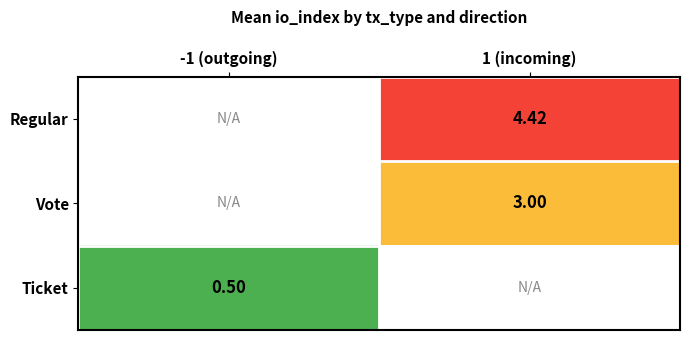

What is the minimum value shown in the chart?

0.5